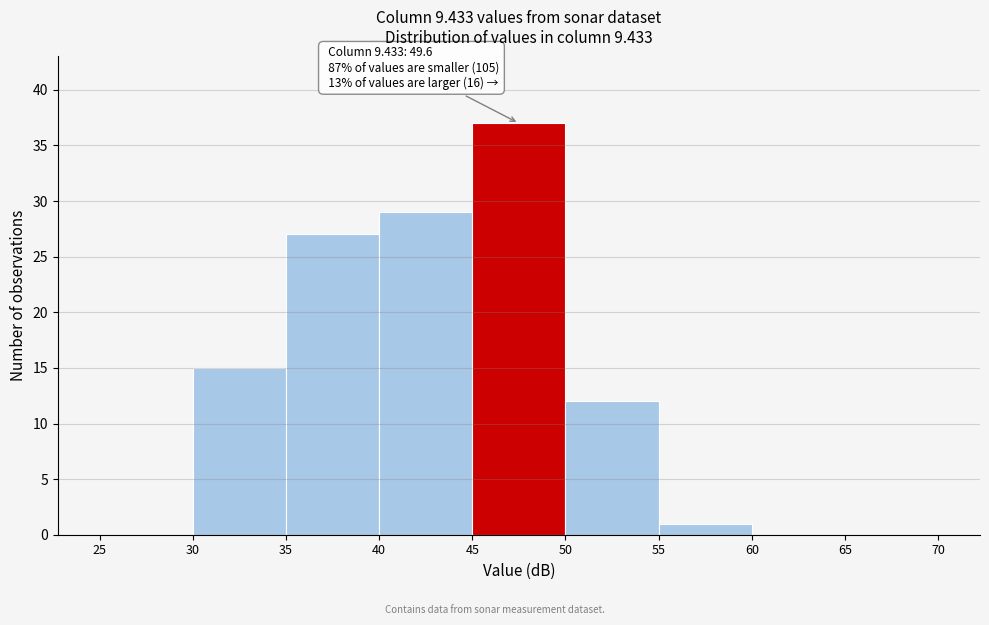

Over which range of the x-axis is the bar tallest?

45 to 50